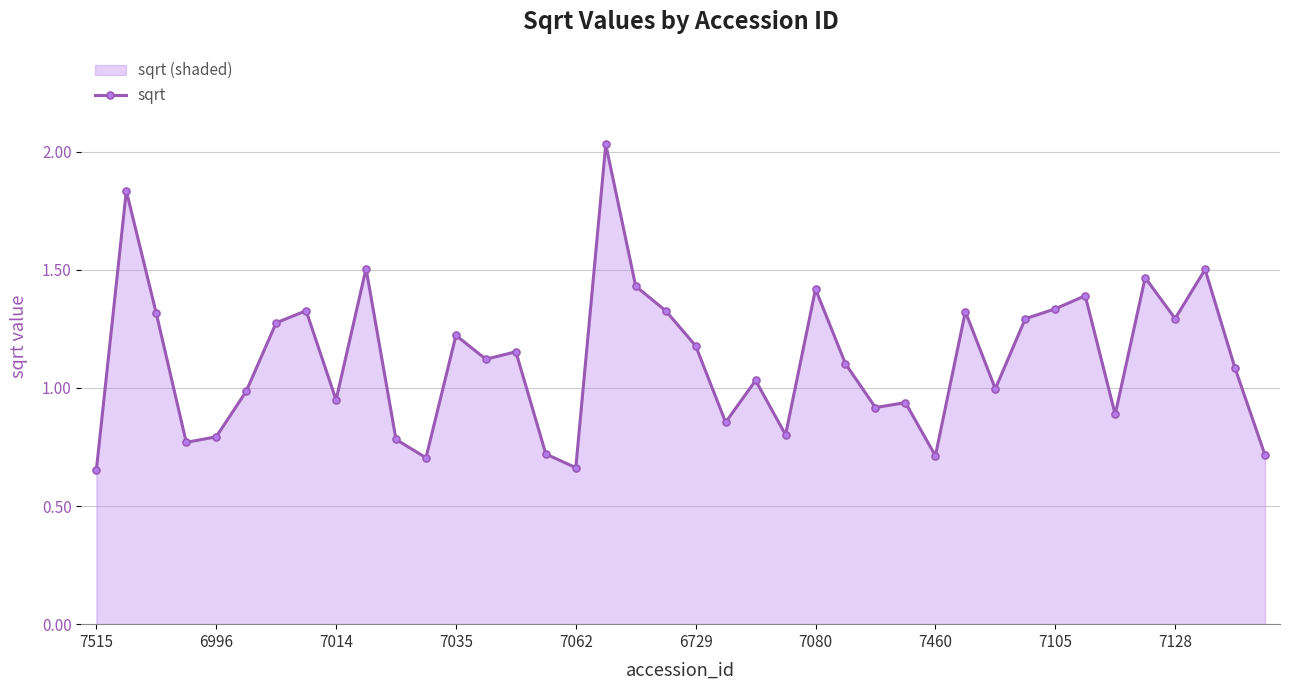

Is it true that the value at 7080 is 2.4?

False